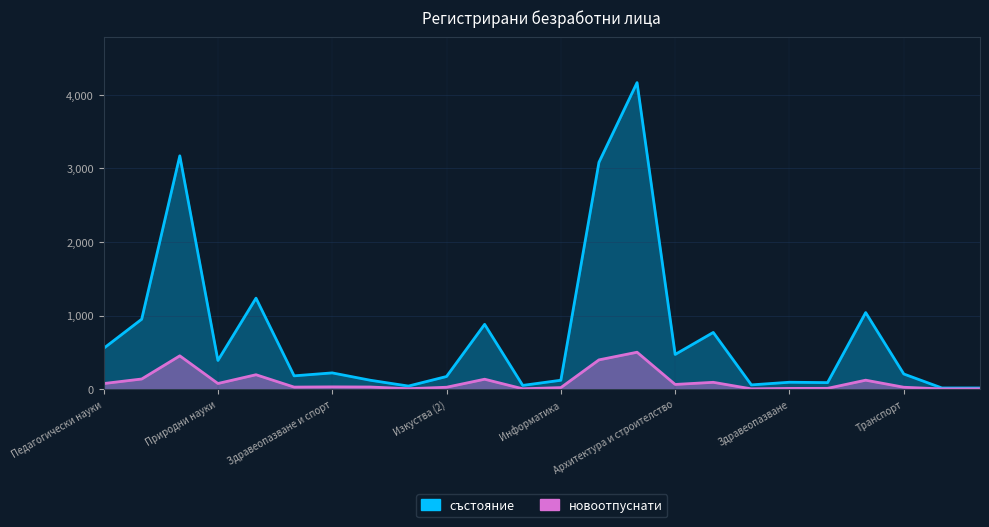

True or false: състояние and новоотпуснати intersect in this chart.

False